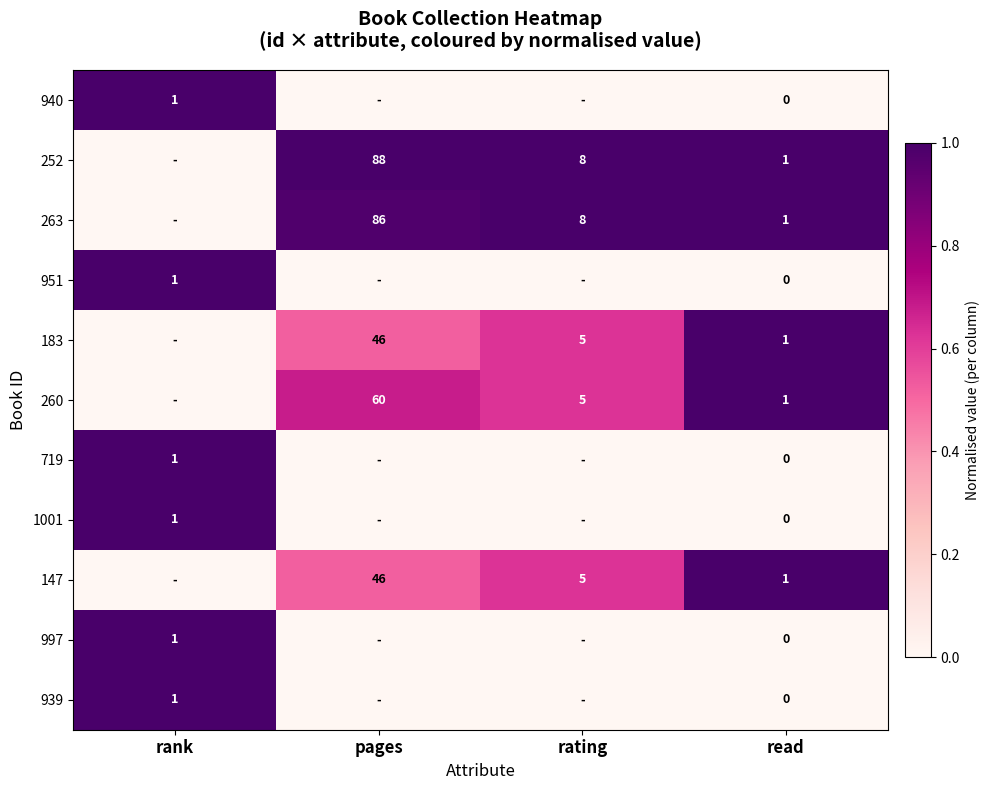

True or false: 997 has a value of 0.6 at rank.

False